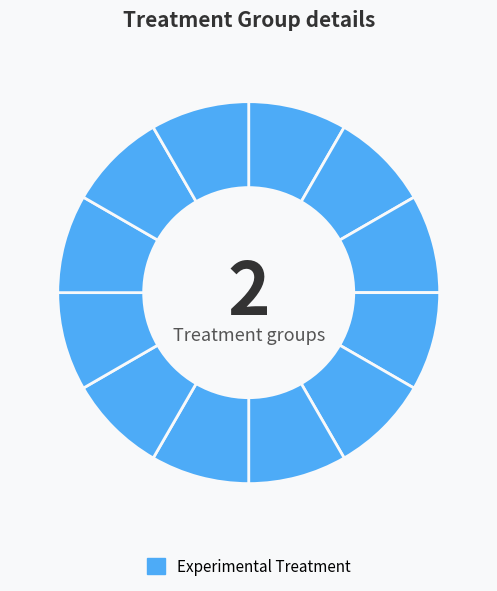

Is there a majority slice in this chart?

No